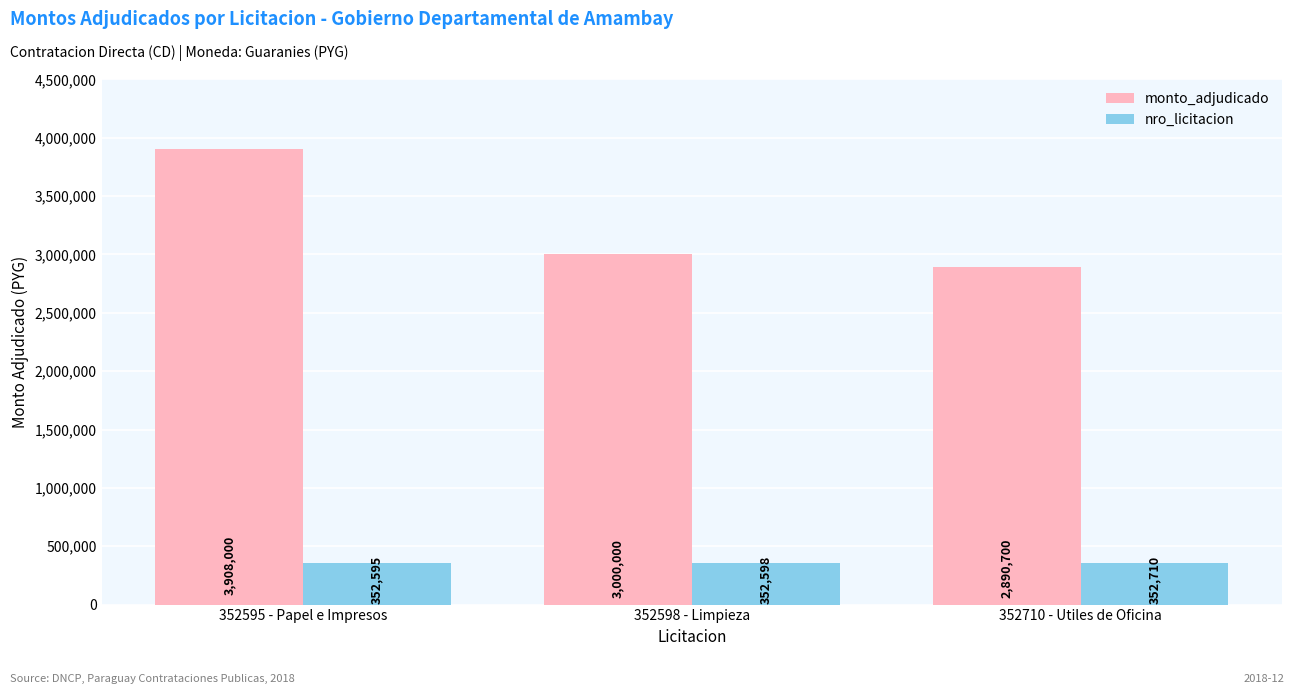

Read the monto_adjudicado value at 352598 - Limpieza, to the nearest 100.

3000000